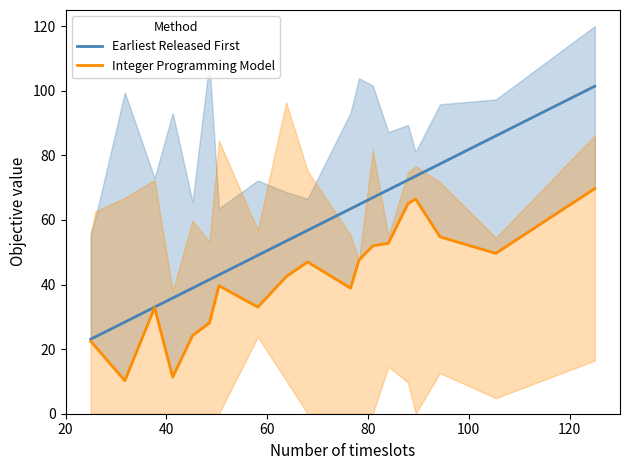

What is the lowest value of the Earliest Released First series?

23.1